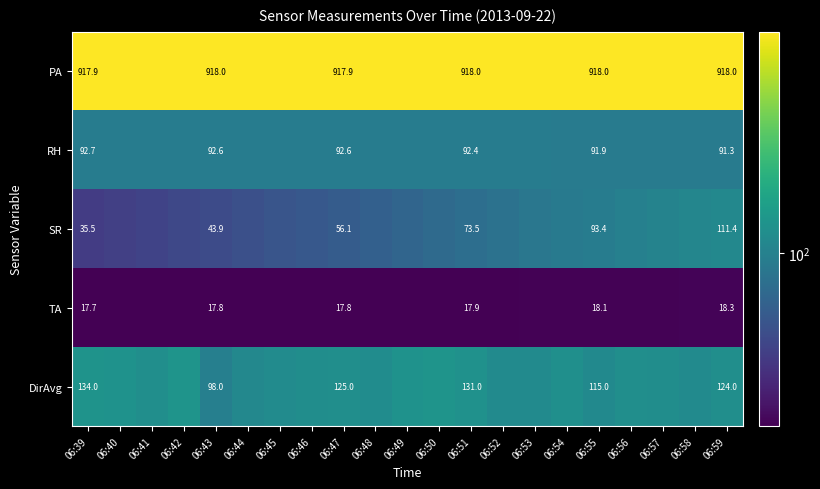

Rank the series at 06:39 from highest to lowest value.

PA, DirAvg, RH, SR, TA